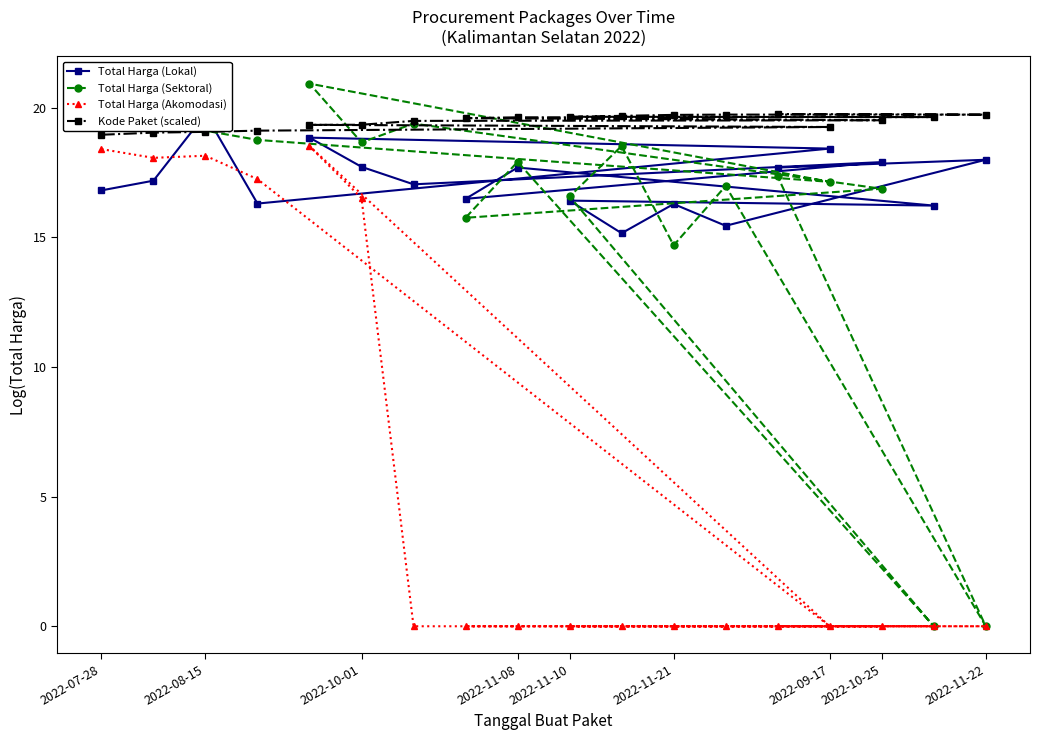

At which label is Total Harga (Sektoral) closest to 10?

2022-11-21